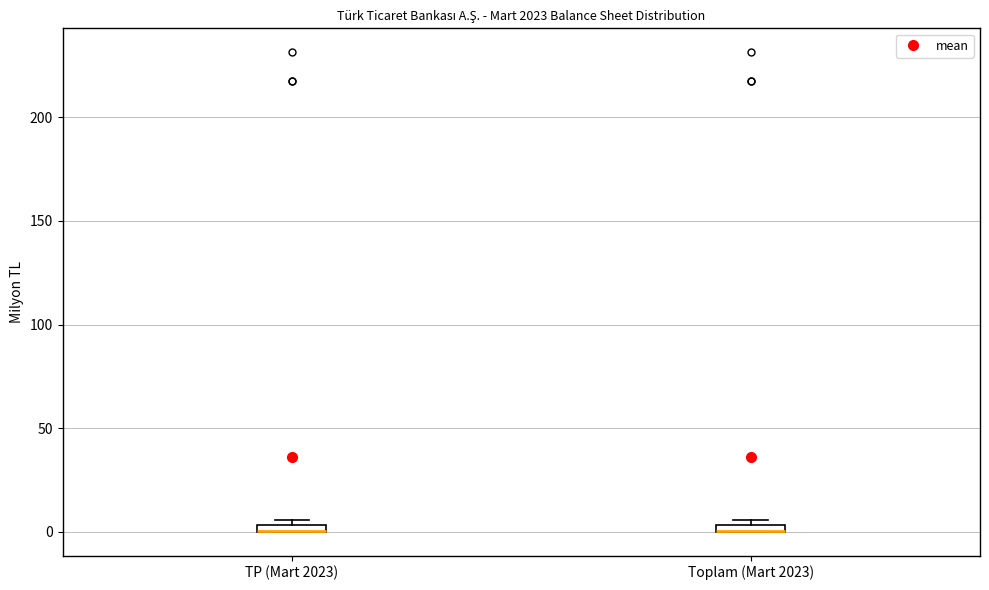

Where is the upper edge of the box for Toplam (Mart 2023) on the y-axis? The values are not printed on the chart, so give them approximately, as read against the axis.

5